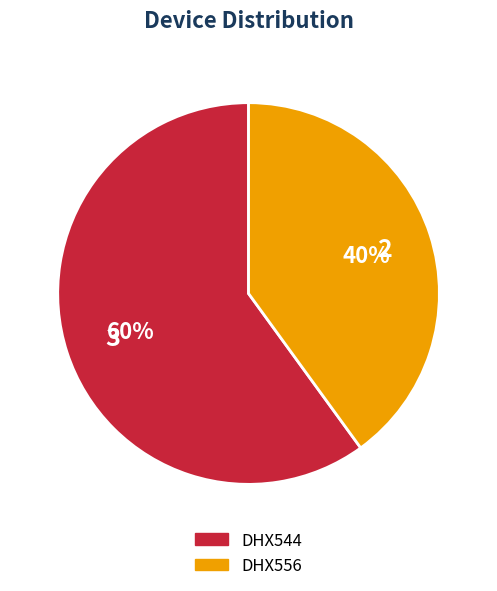

Combined, do DHX556 and DHX544 account for over 50%?

Yes